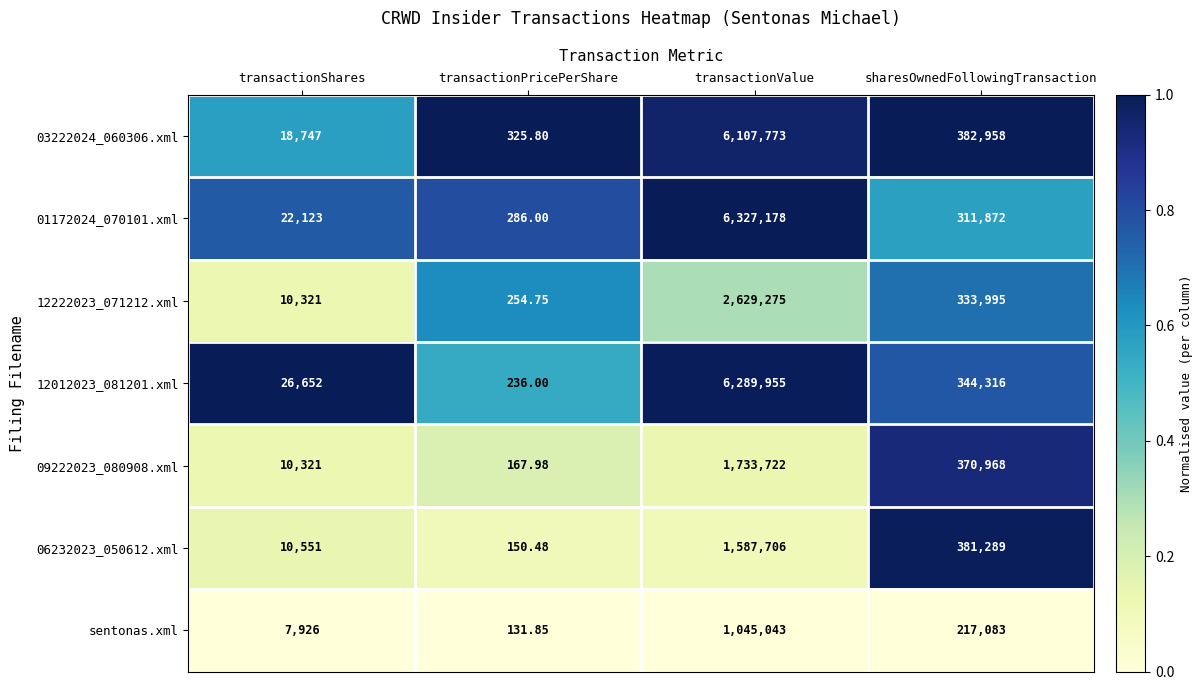

At which category is the sum across all series the highest?

transactionValue